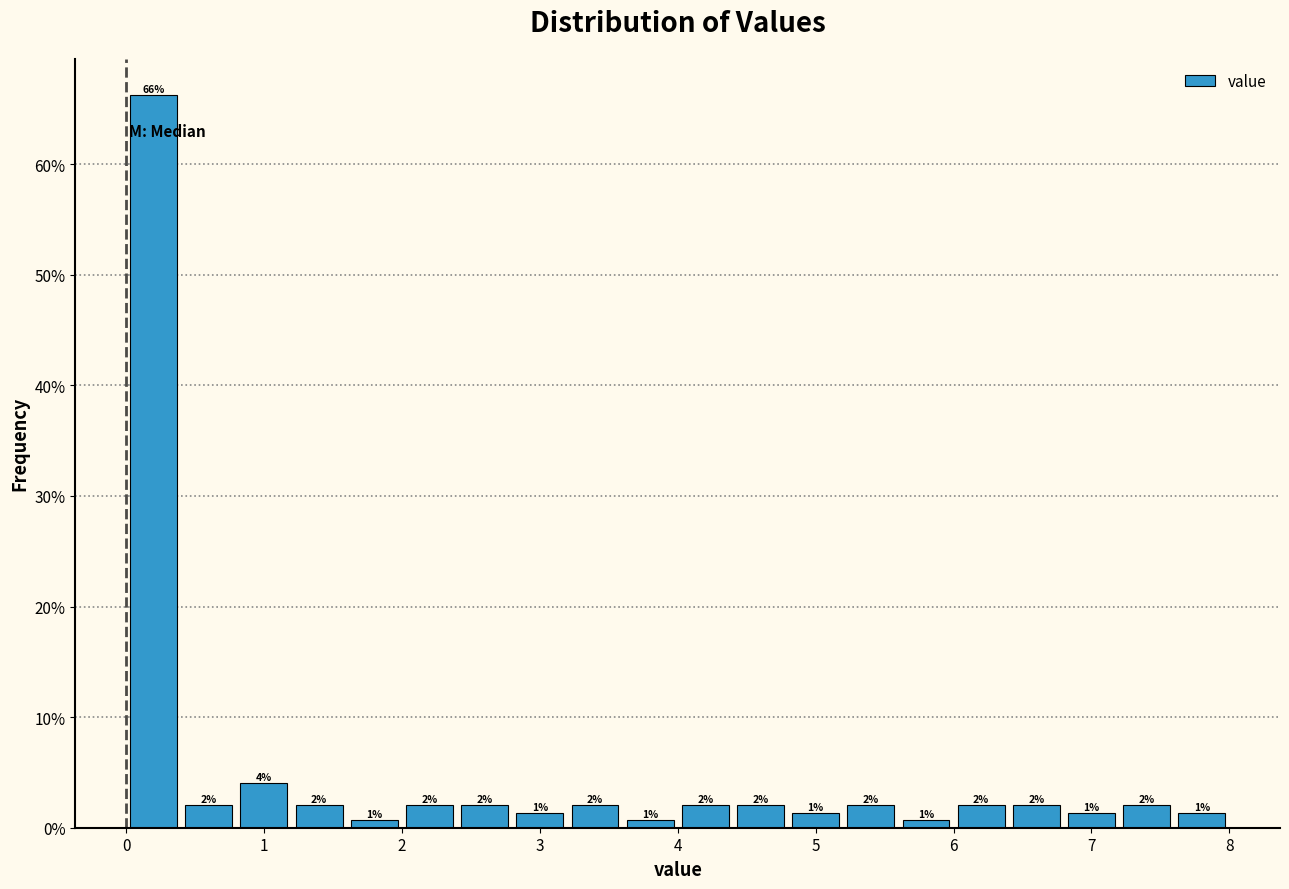

Which range on the x-axis has the tallest bar?

0.0 to 0.4